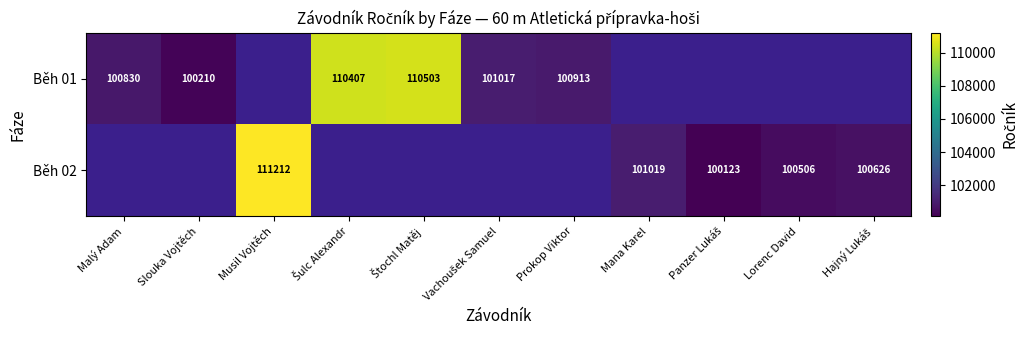

True or false: Běh 02 has a value of 100626.0 at Hajný Lukáš.

True